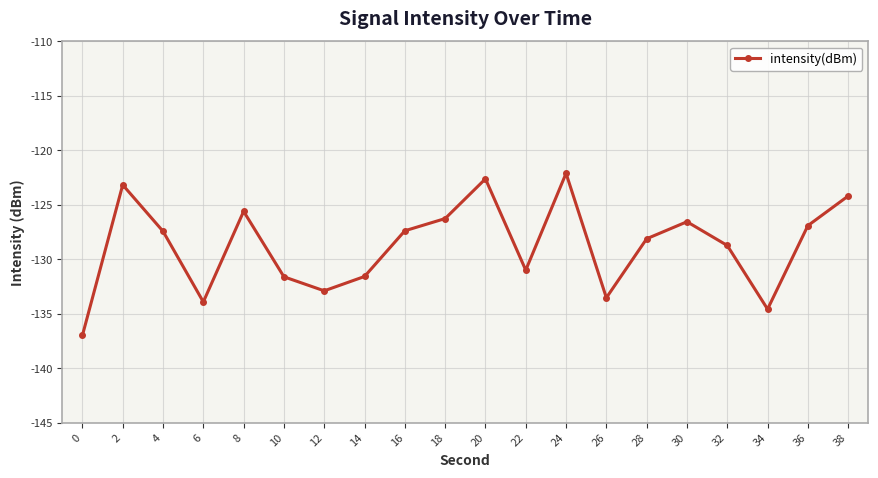

What is the average value?

-128.8